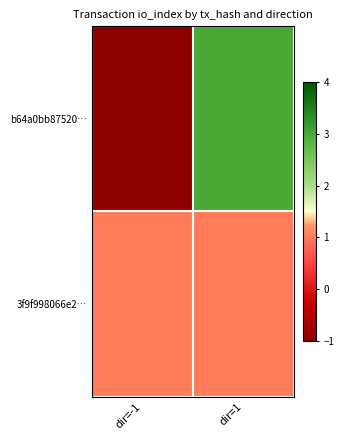

Count the number of data series in this chart.

2